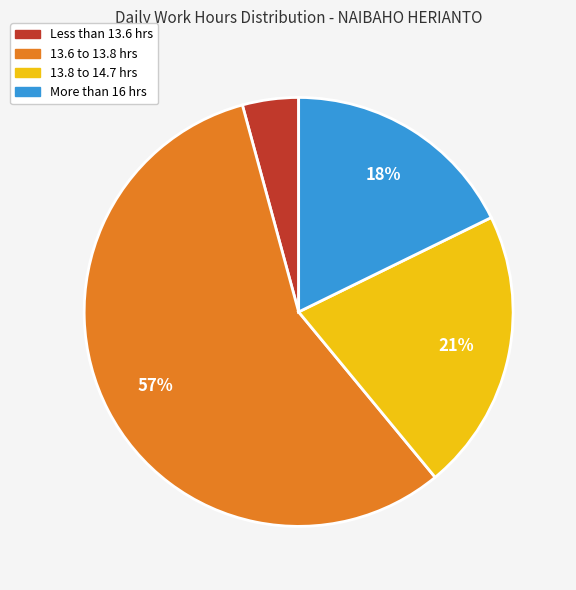

Is there a majority slice in this chart?

Yes